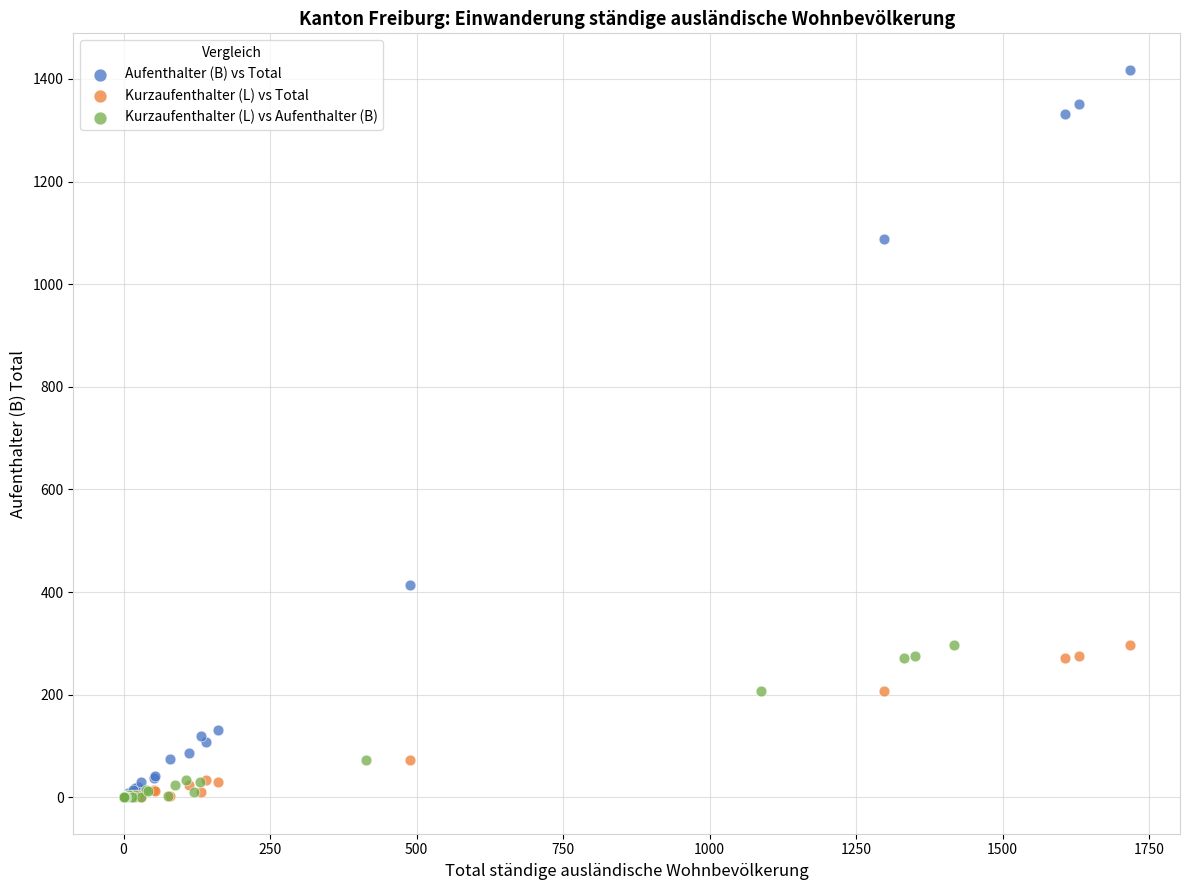

Which series has the largest Y range (max minus min)?

Aufenthalter (B) vs Total